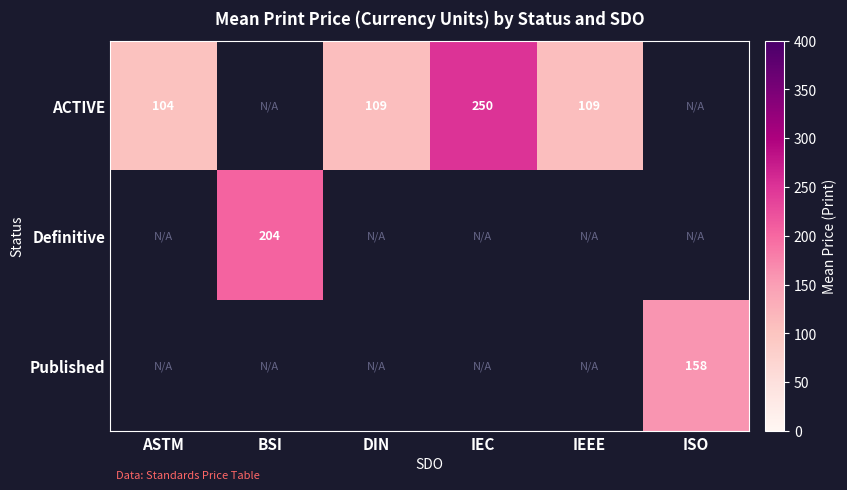

How many distinct data groups are displayed?

3